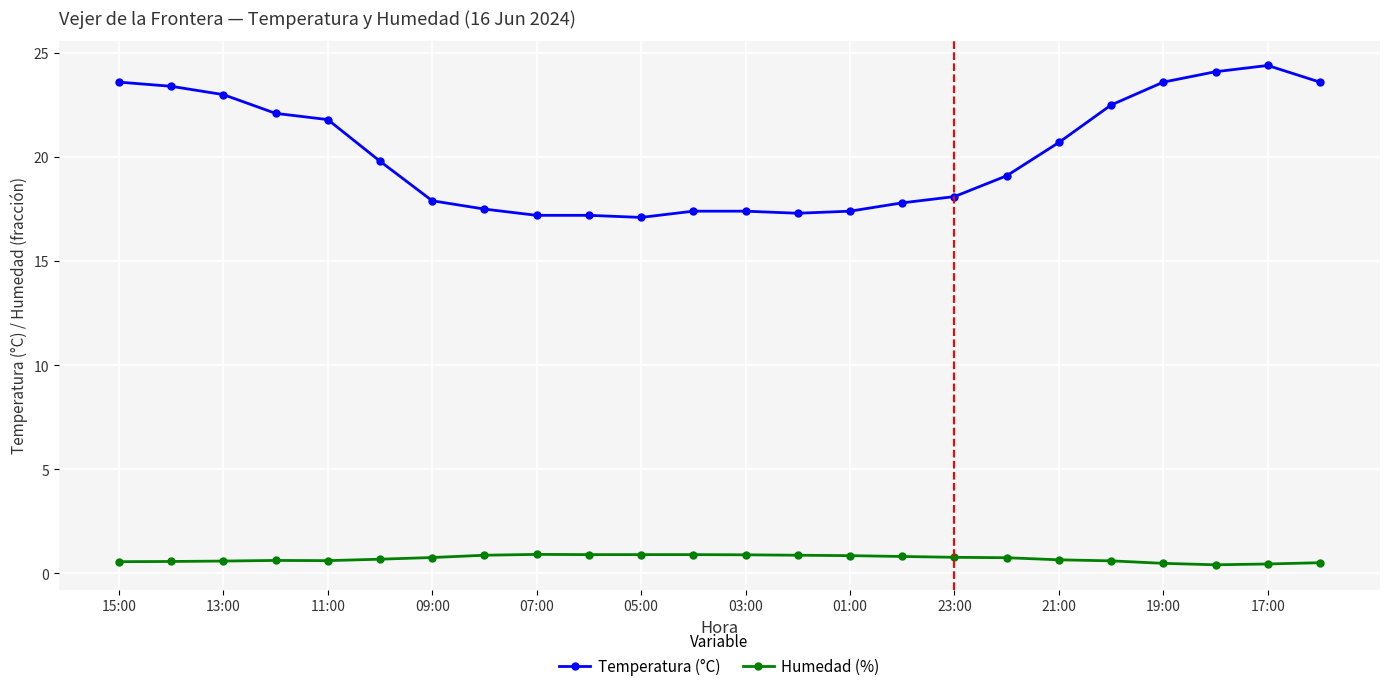

List the series in order of their peak value, lowest first.

Humedad (%), Temperatura (°C)